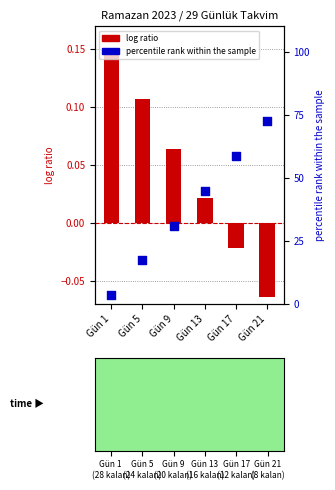

What are all the series names shown in the legend?

log ratio, percentile rank within the sample